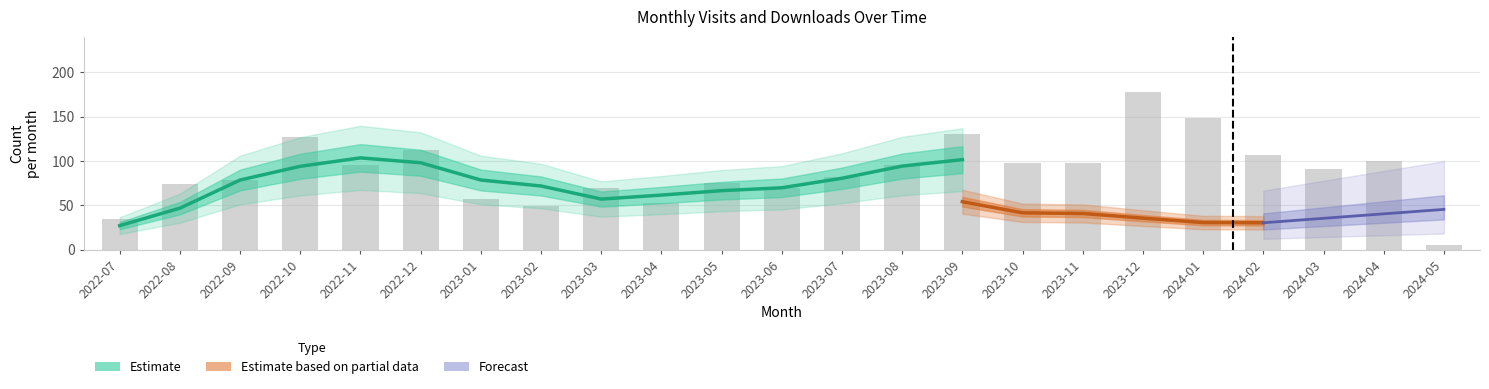

Is it true that the value at 2023-08 is 146?

False